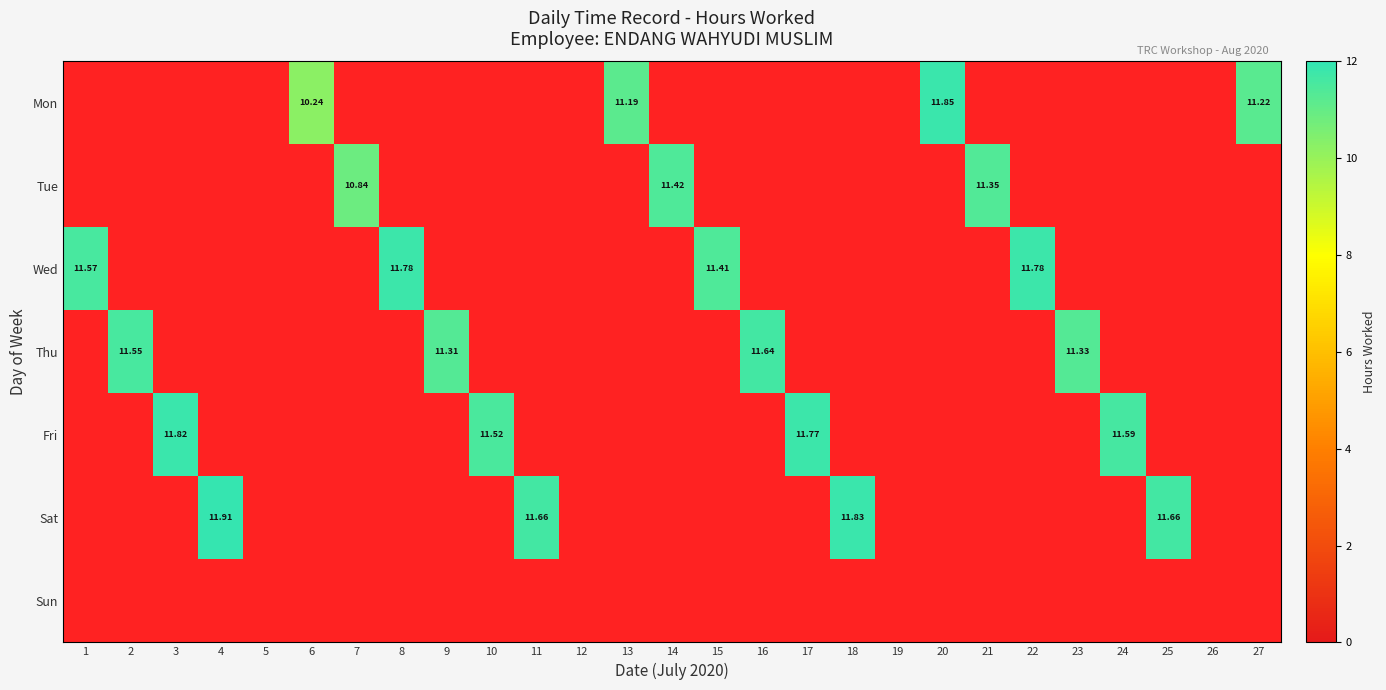

Is the value of Sat at 9 greater than the value of Sun at 8?

No